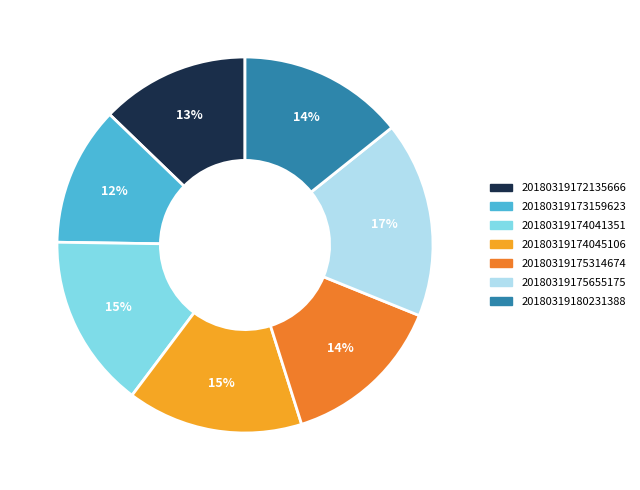

How many segments does this pie chart have?

7